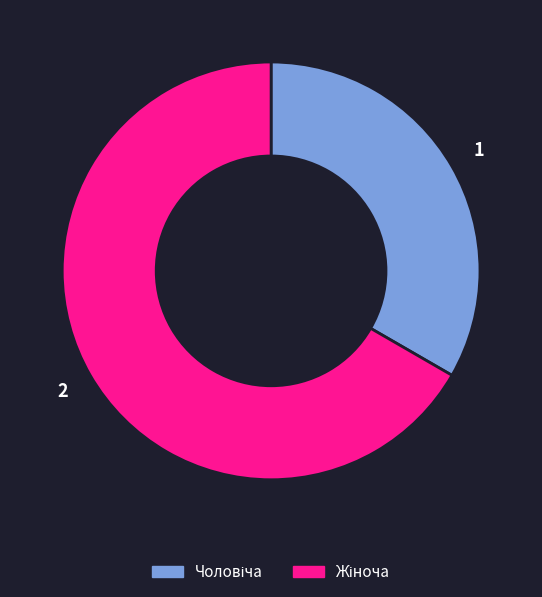

Does any single category account for the majority?

Yes